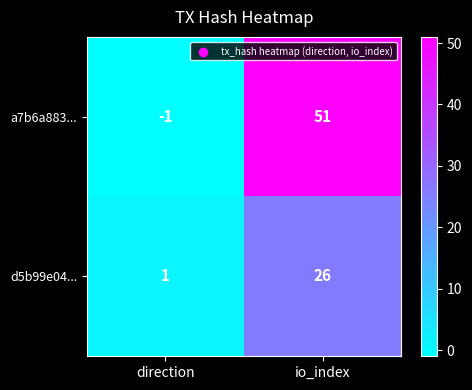

Which category has the lowest value in the a7b6a883... series?

direction